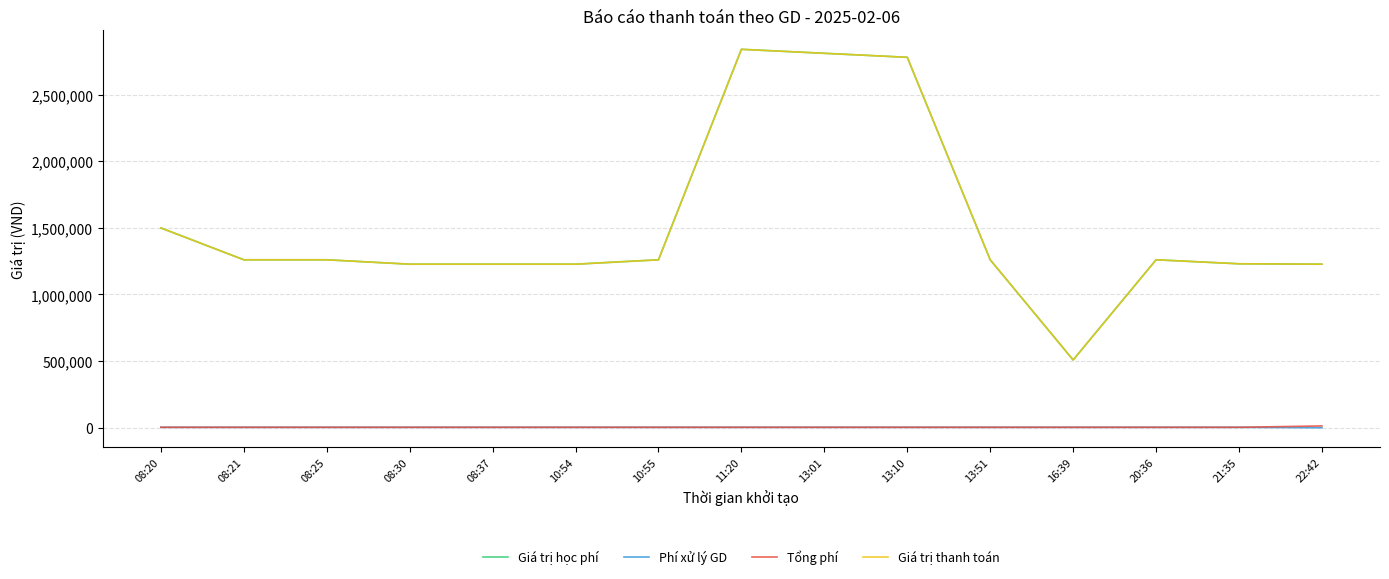

What is the difference between the highest and lowest values at 08:37?

1223700